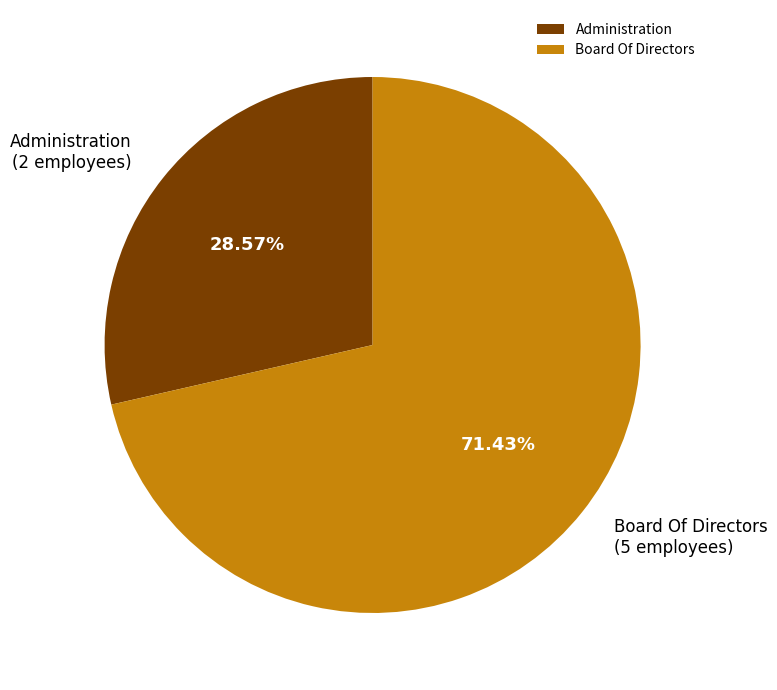

To the nearest percent, what is the average slice percentage?

50%